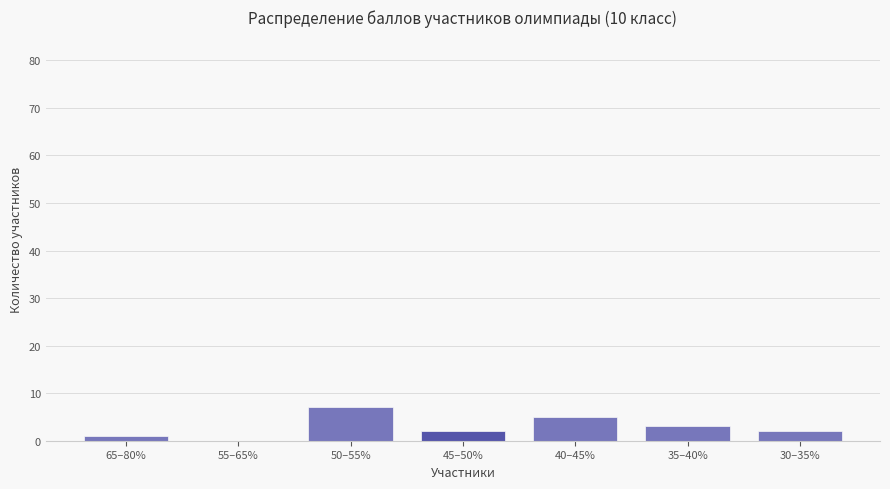

Reading left to right, extract all data points from this chart.

1	0	7	2	5	3	2